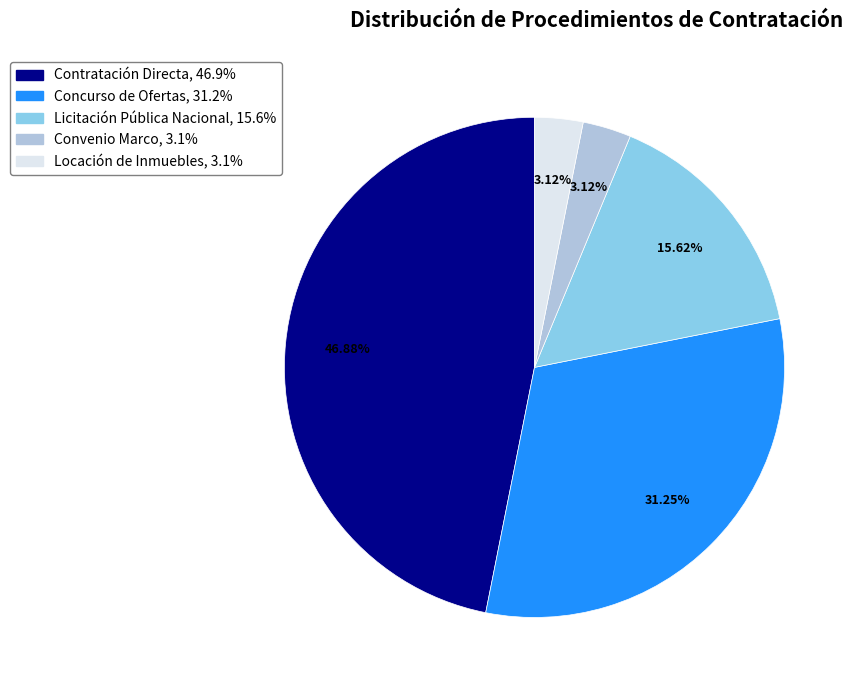

To the nearest percent, what percentage of the pie is Contratación Directa?

47%